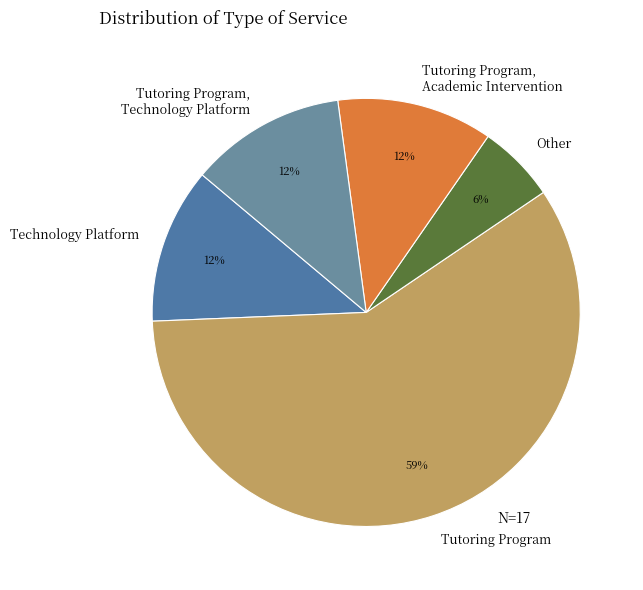

Is Tutoring Program, Academic Intervention the majority of the pie?

No